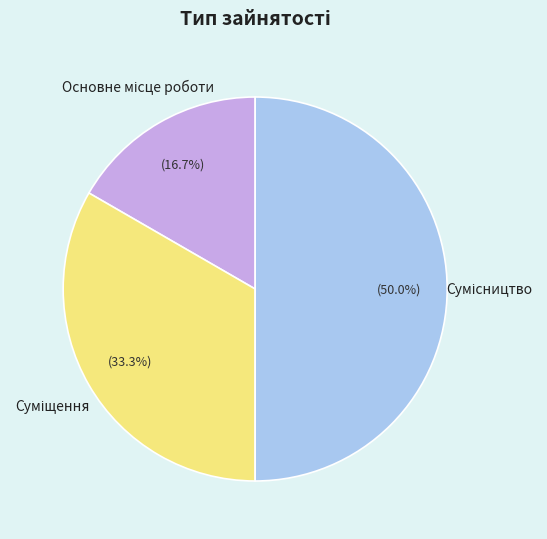

To the nearest percent, what is the average slice percentage?

33%